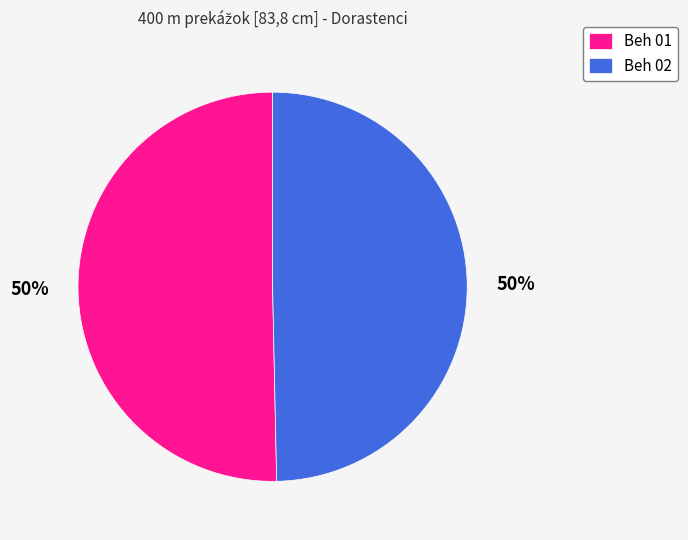

To the nearest percent, what is the average slice percentage?

50%